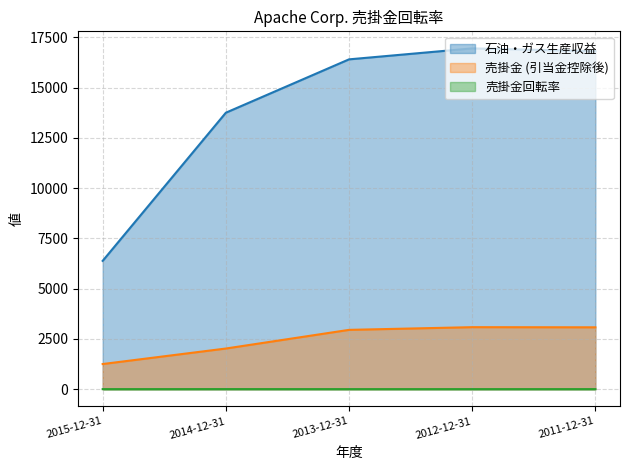

True or false: 石油・ガス生産収益 and 売掛金回転率 cross at least once.

False